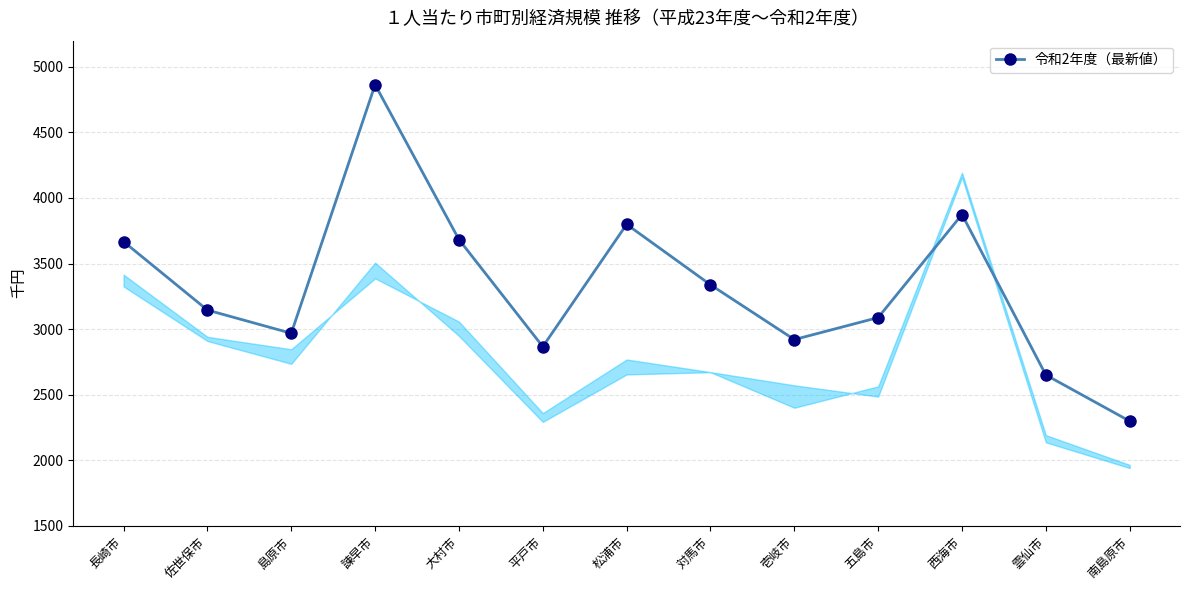

Reading left to right, list all the values displayed in this chart.

長崎市=3667	佐世保市=3145	島原市=2968	諫早市=4864	大村市=3683	平戸市=2866	松浦市=3799	対馬市=3338	壱岐市=2920	五島市=3088	西海市=3874	雲仙市=2650	南島原市=2298